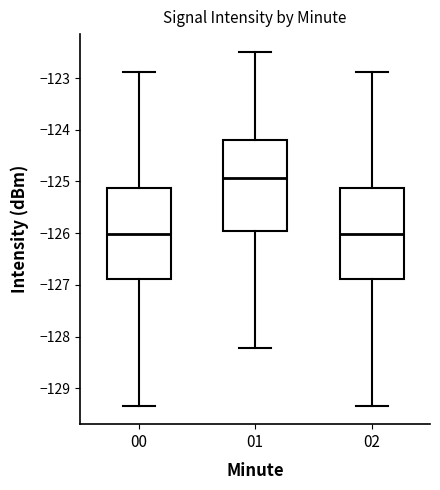

Reading left to right, read every box against the y-axis: the position of its median line, the range the box covers, and the ends of its whiskers. The values are not printed on the chart, so give them approximately, as read against the axis.

00: median -126.0, box -126.9 to -125.1, whiskers -129.3 to -122.9
01: median -124.9, box -126.0 to -124.2, whiskers -128.2 to -122.5
02: median -126.0, box -126.9 to -125.1, whiskers -129.3 to -122.9